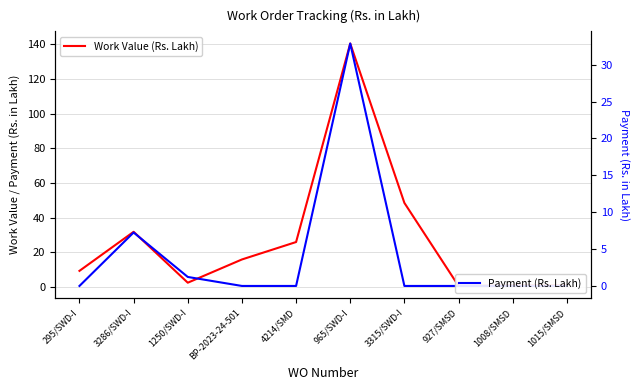

What is the greatest value displayed?

140.4